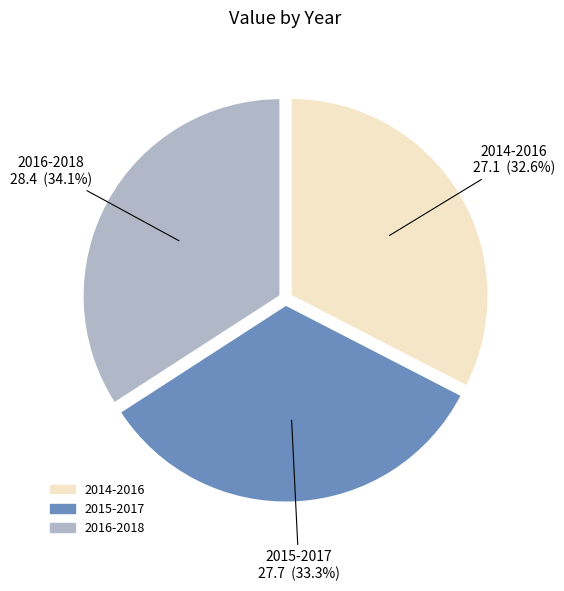

The 2014-2016 slice represents 20% of the pie. True or false?

False